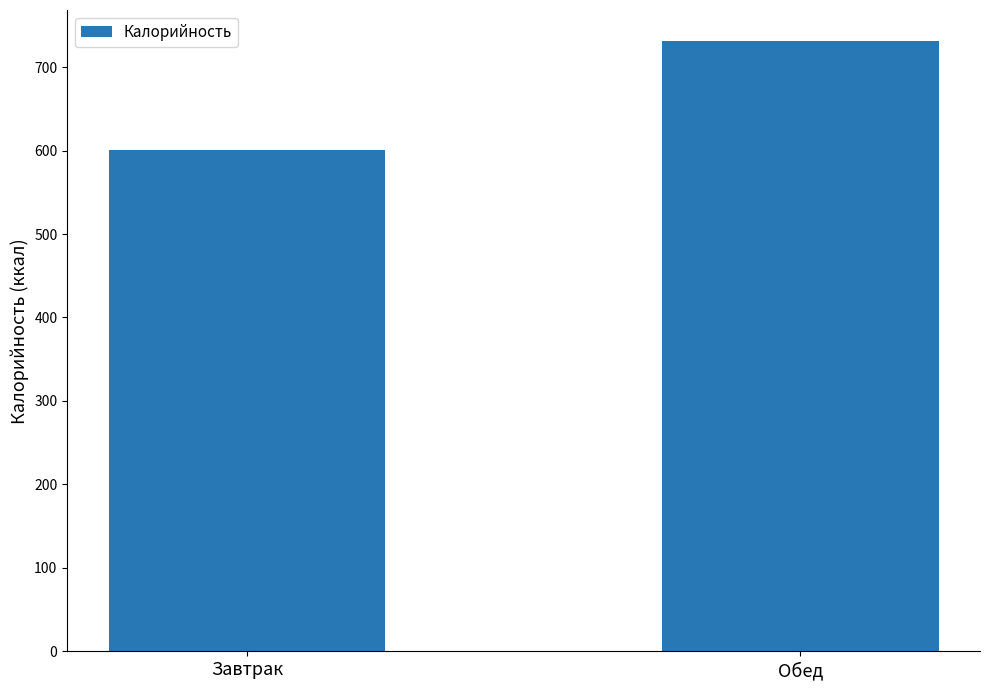

Are the bars horizontal?

No